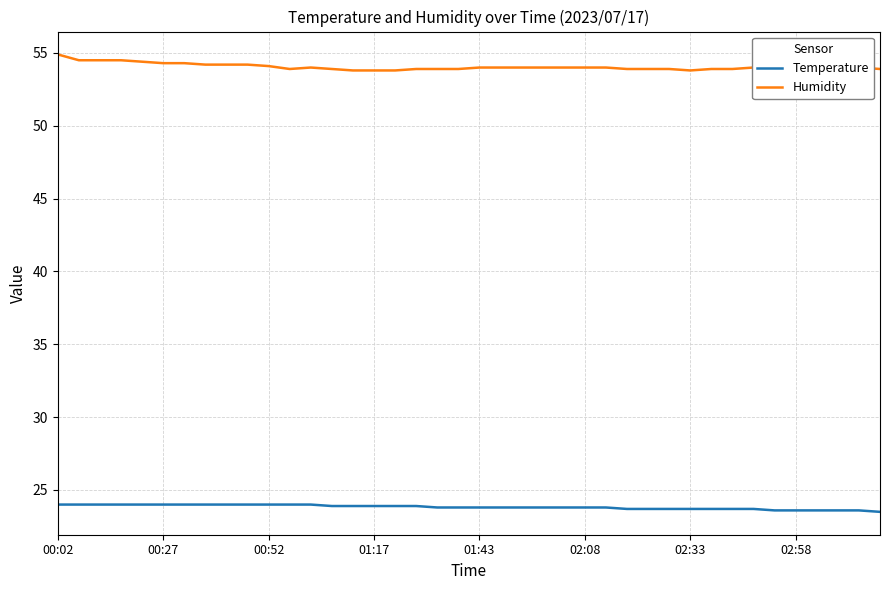

At how many categories does at least one series exceed 32?

40